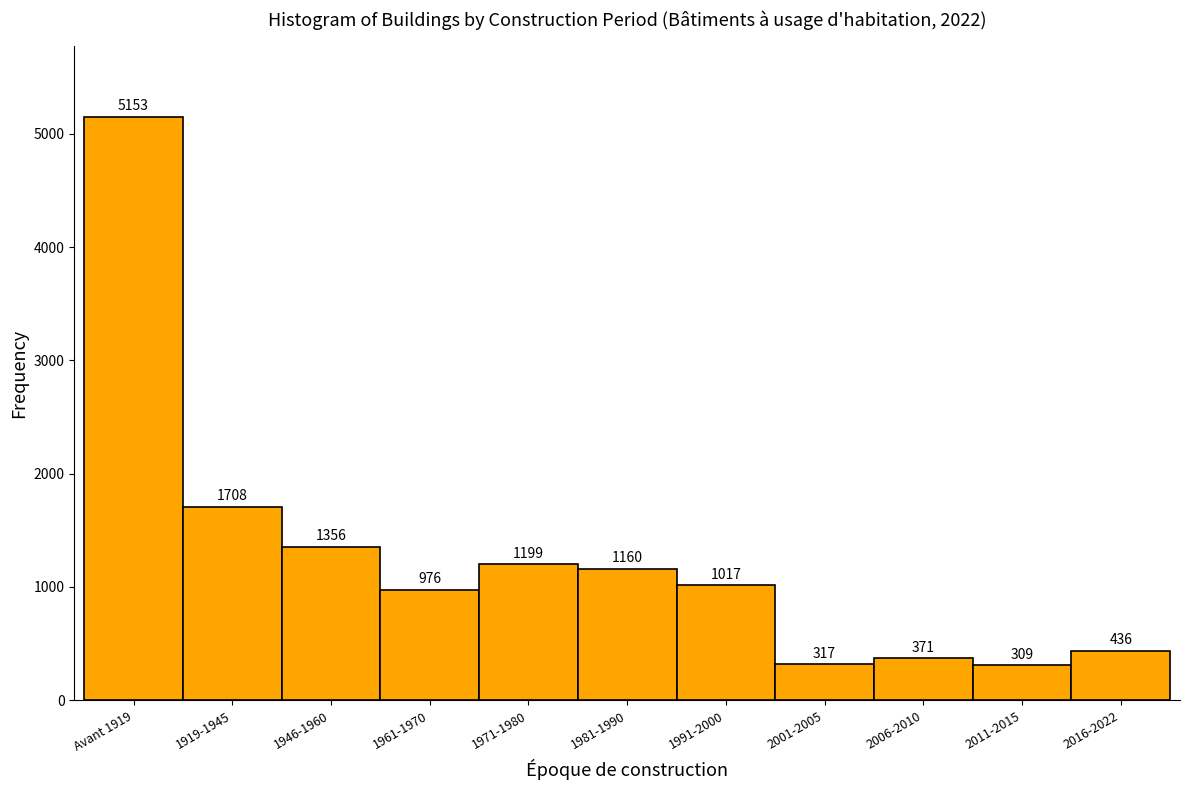

Reading left to right, list all the values displayed in this chart.

Avant 1919=5153	1919-1945=1708	1946-1960=1356	1961-1970=976	1971-1980=1199	1981-1990=1160	1991-2000=1017	2001-2005=317	2006-2010=371	2011-2015=309	2016-2022=436